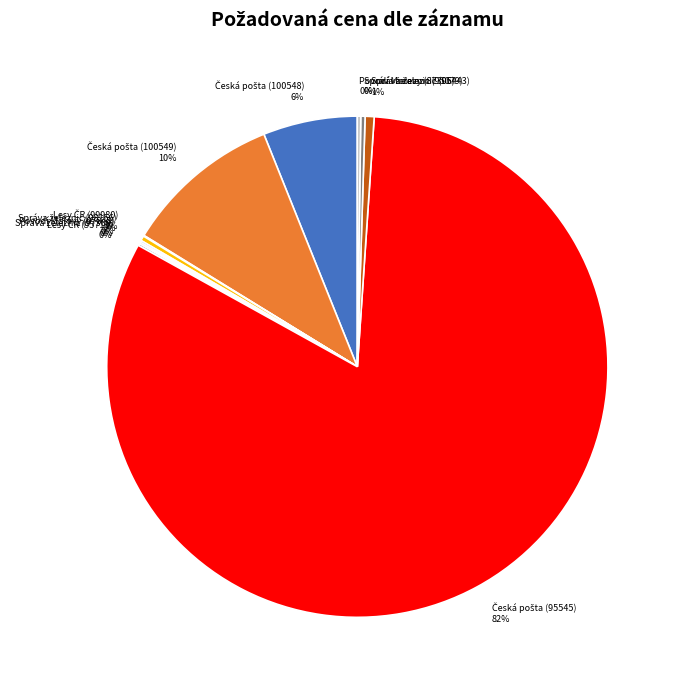

Is there a majority slice in this chart?

Yes